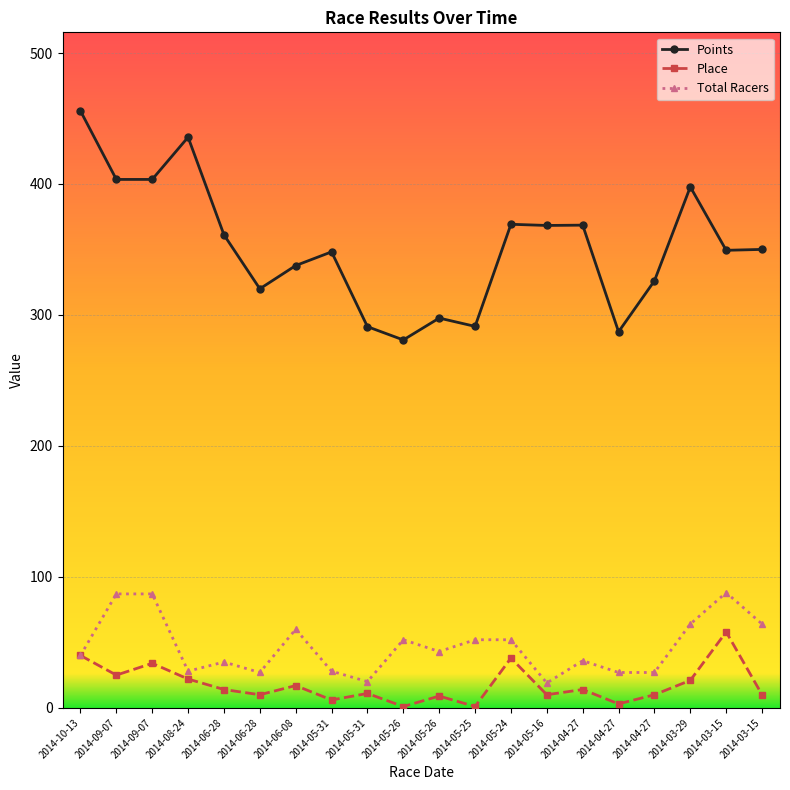

Reading left to right, list all the values displayed in this chart.

Points: 2014-10-13=455.8	2014-09-07=403.5	2014-09-07=403.5	2014-08-24=435.7	2014-06-28=361.2	2014-06-28=320.0	2014-06-08=337.7	2014-05-31=348.2	2014-05-31=291.1	2014-05-26=280.9	2014-05-26=297.6	2014-05-25=291.3	2014-05-24=369.2	2014-05-16=368.3	2014-04-27=368.6	2014-04-27=287.2	2014-04-27=326.1	2014-03-29=397.8	2014-03-15=349.4	2014-03-15=350.1
Place: 2014-10-13=40.0	2014-09-07=25.0	2014-09-07=34.0	2014-08-24=22.0	2014-06-28=14.0	2014-06-28=10.0	2014-06-08=17.0	2014-05-31=6.0	2014-05-31=11.0	2014-05-26=1.0	2014-05-26=9.0	2014-05-25=1.0	2014-05-24=38.0	2014-05-16=10.0	2014-04-27=14.0	2014-04-27=3.0	2014-04-27=10.0	2014-03-29=21.0	2014-03-15=58.0	2014-03-15=10.0
Total Racers: 2014-10-13=40.0	2014-09-07=87.0	2014-09-07=87.0	2014-08-24=28.0	2014-06-28=35.0	2014-06-28=27.0	2014-06-08=60.0	2014-05-31=28.0	2014-05-31=20.0	2014-05-26=52.0	2014-05-26=43.0	2014-05-25=52.0	2014-05-24=52.0	2014-05-16=19.0	2014-04-27=36.0	2014-04-27=27.0	2014-04-27=27.0	2014-03-29=64.0	2014-03-15=88.0	2014-03-15=64.0